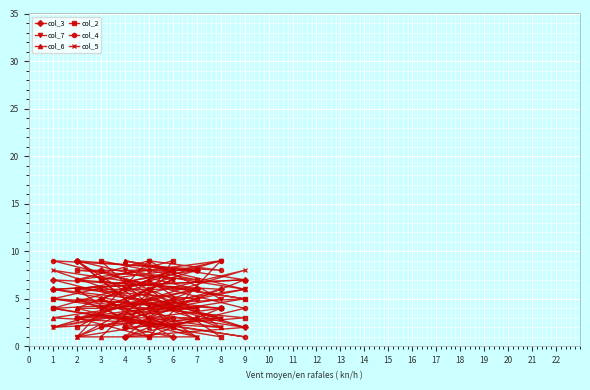

Which category has the lowest value across all series?

6